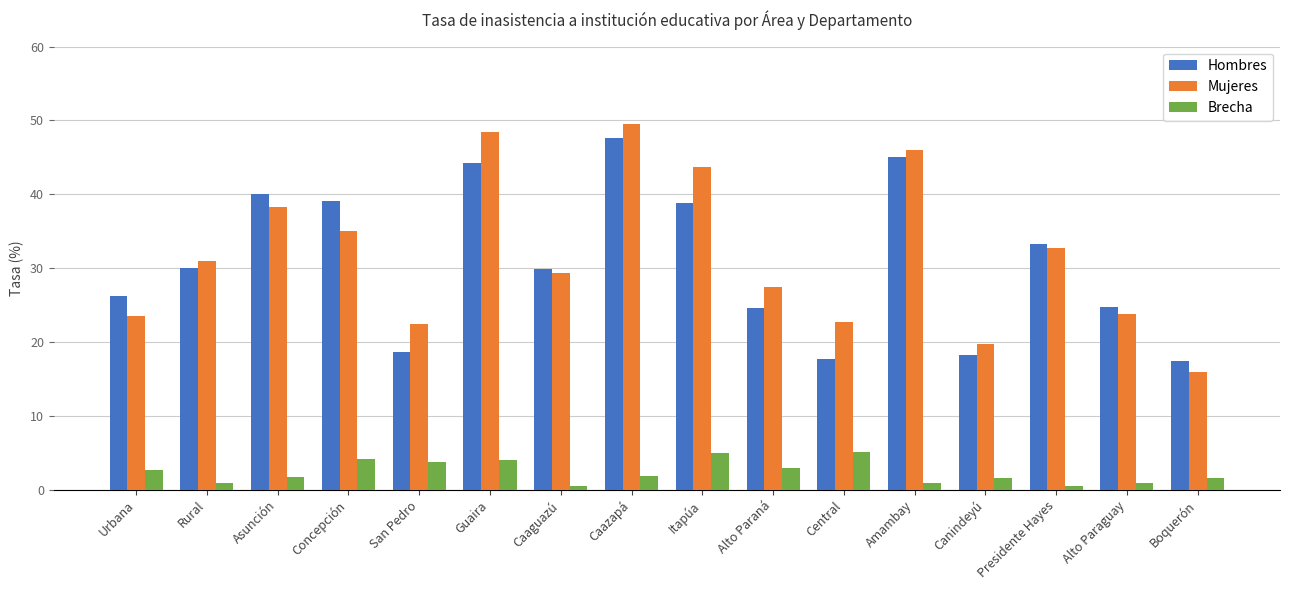

At which label does Mujeres reach its minimum?

Boquerón